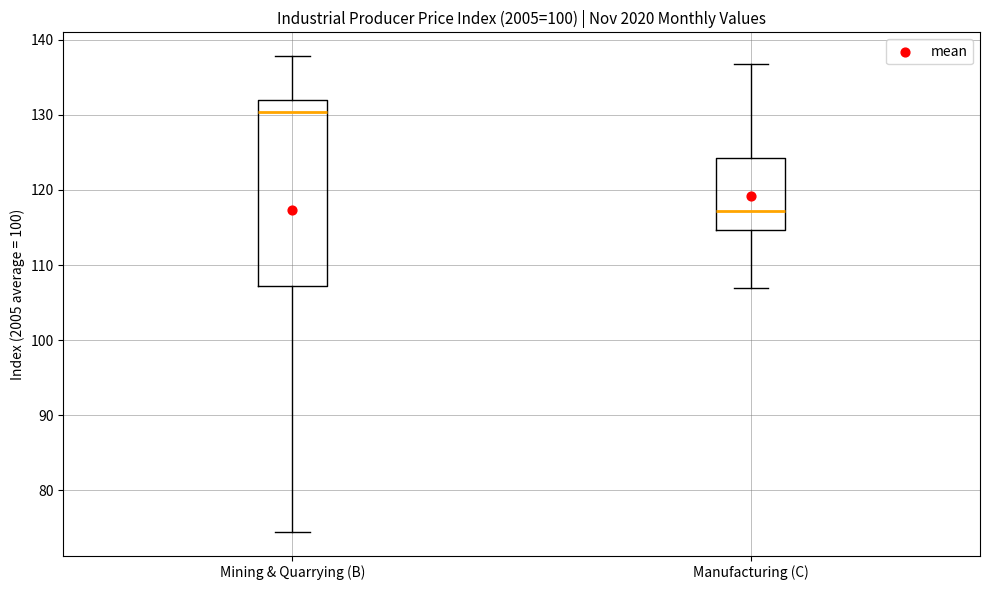

Reading left to right, transcribe this box plot: for each box, give where its median line is, the range the box spans, and where its two whiskers end, as read against the y-axis. The values are not printed on the chart, so give them approximately, as read against the axis.

Mining & Quarrying (B): median 130, box 107 to 132, whiskers 75 to 138
Manufacturing (C): median 117, box 115 to 124, whiskers 107 to 137